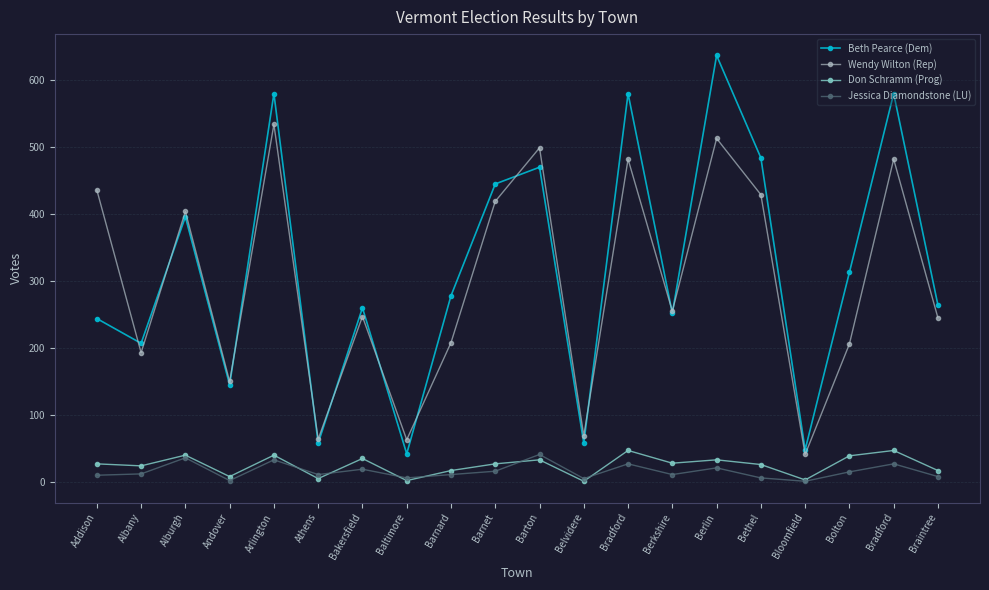

Does the chart display data point markers on the line(s)?

Yes